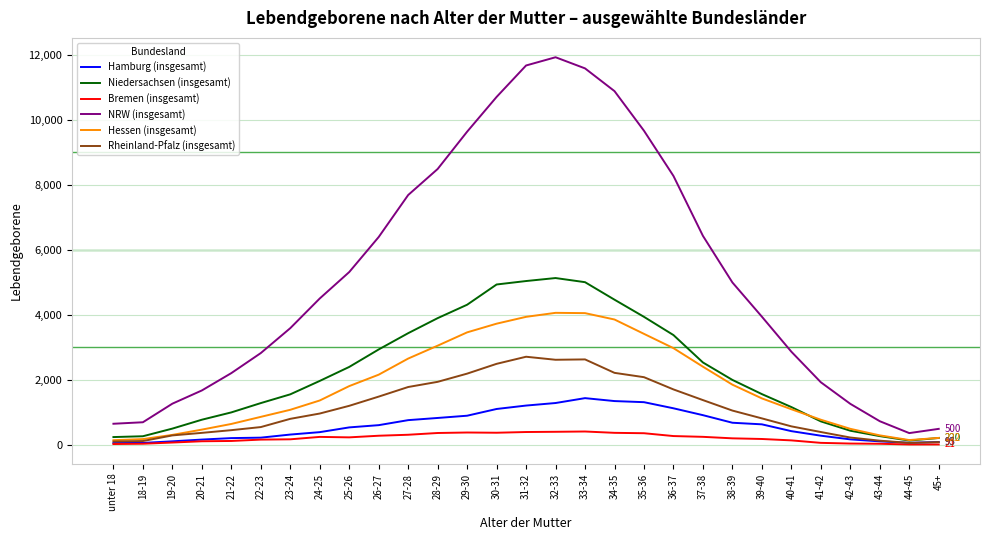

What is the difference between the maximum and minimum values in the Hessen (insgesamt) series?

3913